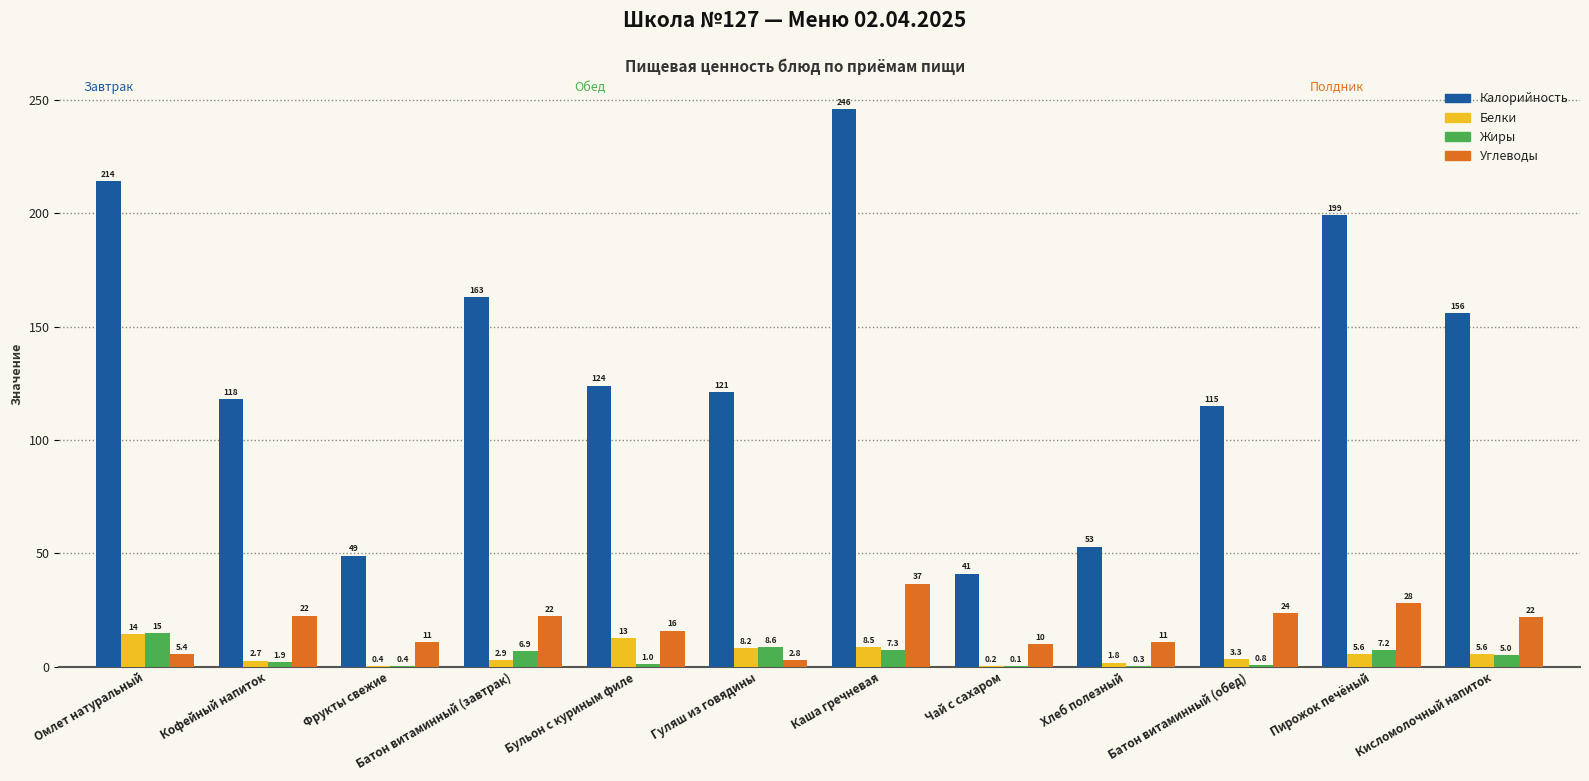

Which series has the largest total across all categories?

Калорийность